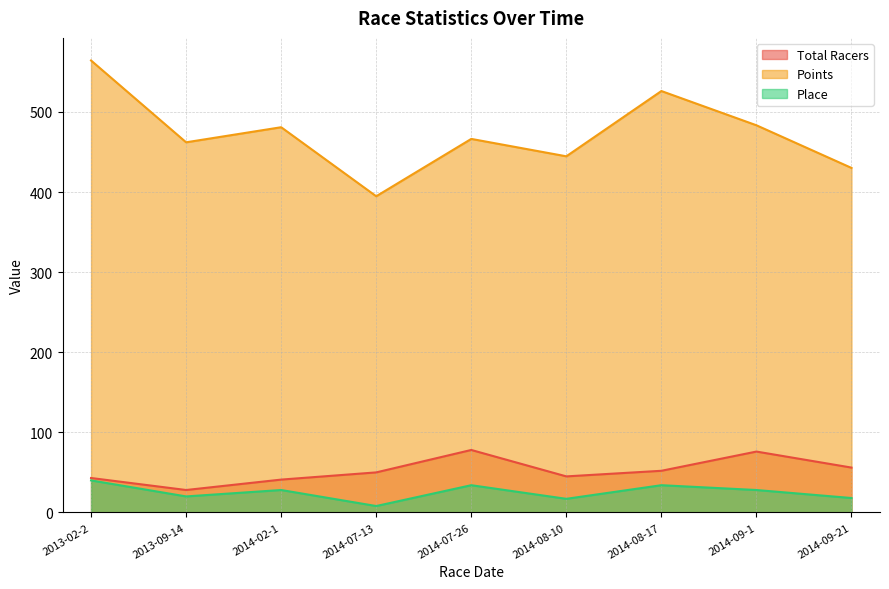

At how many categories does at least one series exceed 197?

9